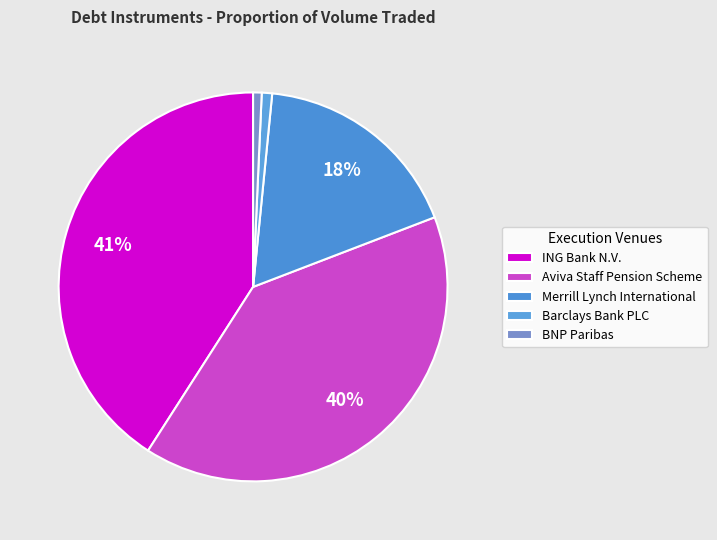

Does Aviva Staff Pension Scheme represent more than half of the total?

No